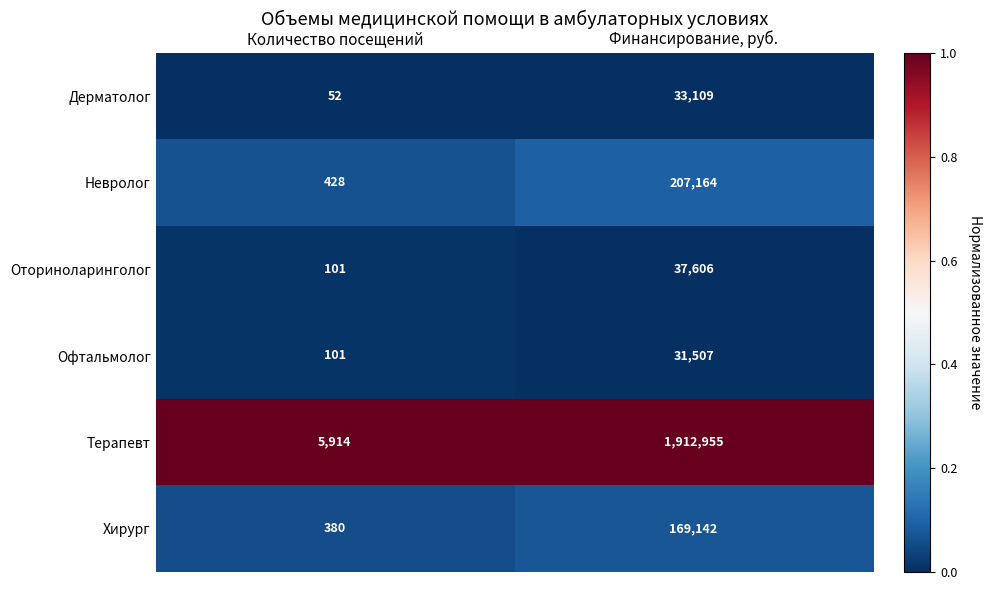

At Финансирование, руб., list the series in order from largest to smallest.

Терапевт, Невролог, Хирург, Оториноларинголог, Дерматолог, Офтальмолог